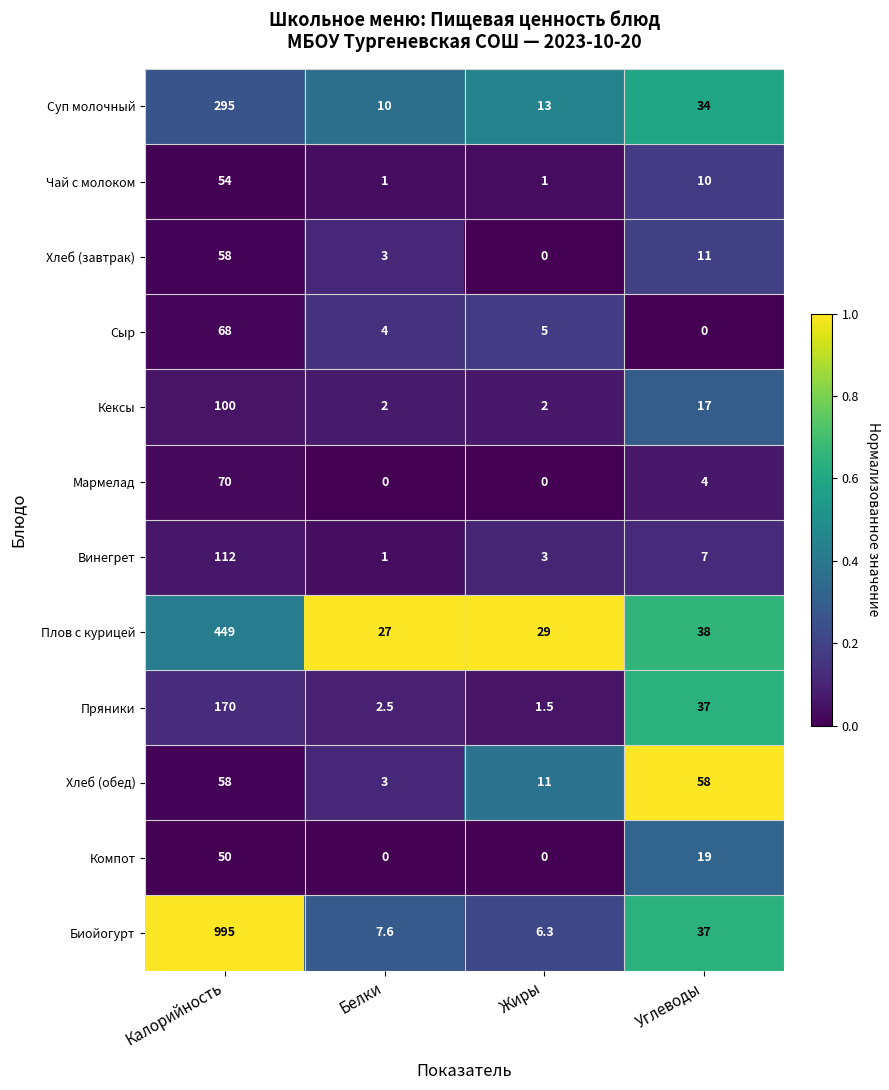

Which series has the largest total across all categories?

Биойогурт